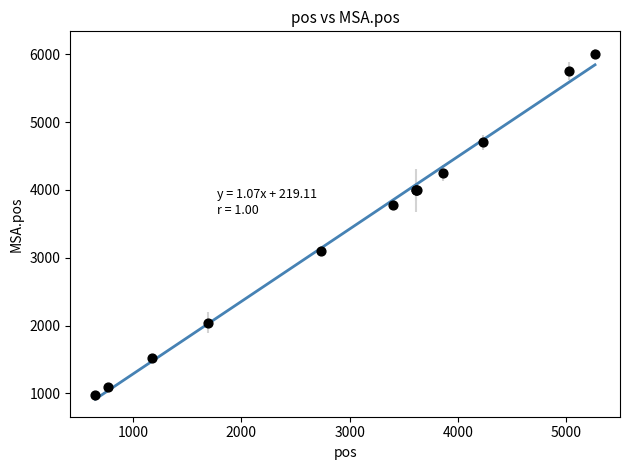

What Y value in the scatter plot is closest to 3492?

3780